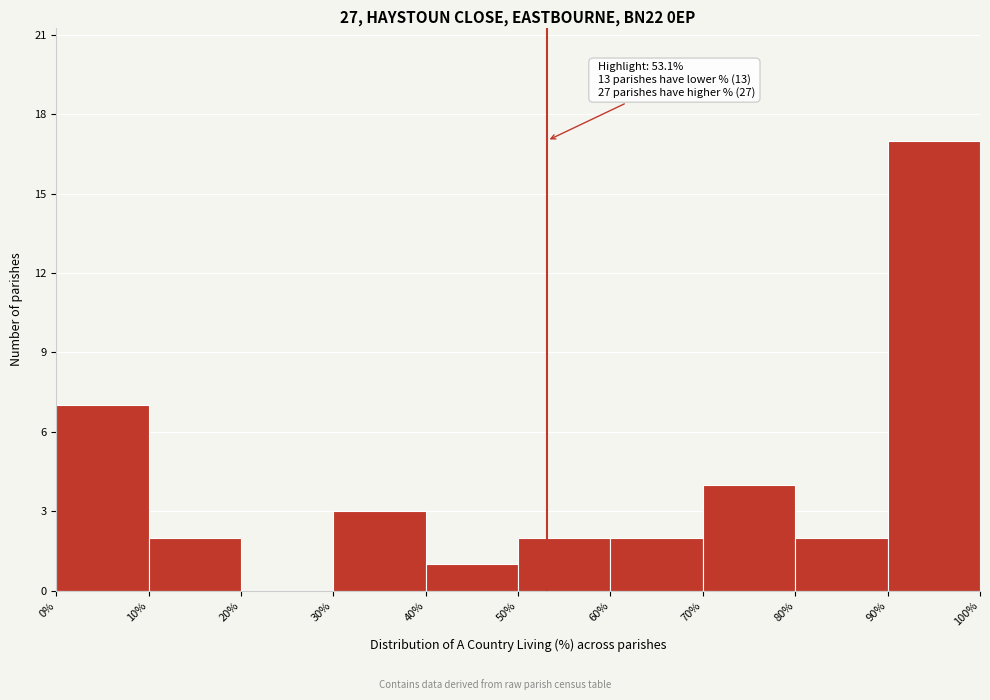

Which range on the x-axis has the tallest bar?

90% to 100%